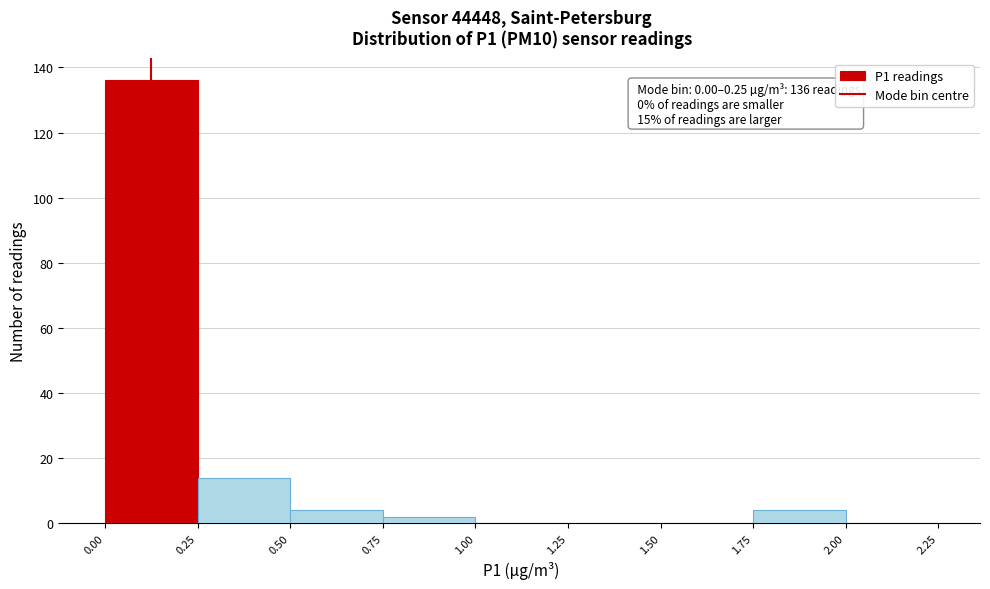

Over which range of the x-axis is the bar tallest?

0.00 to 0.25